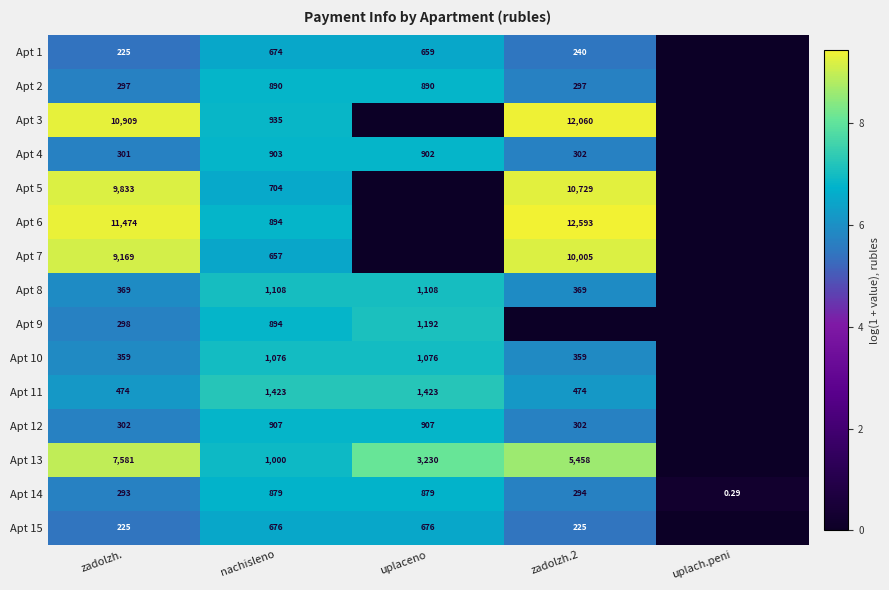

How many data points in Apt 12 are less than 5?

1